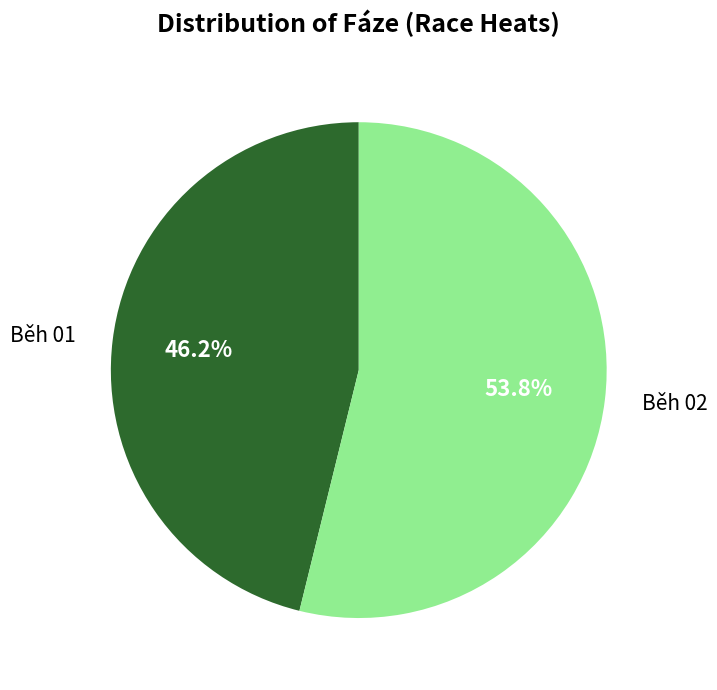

What percentage do Běh 02 and Běh 01 together represent?

100.0%